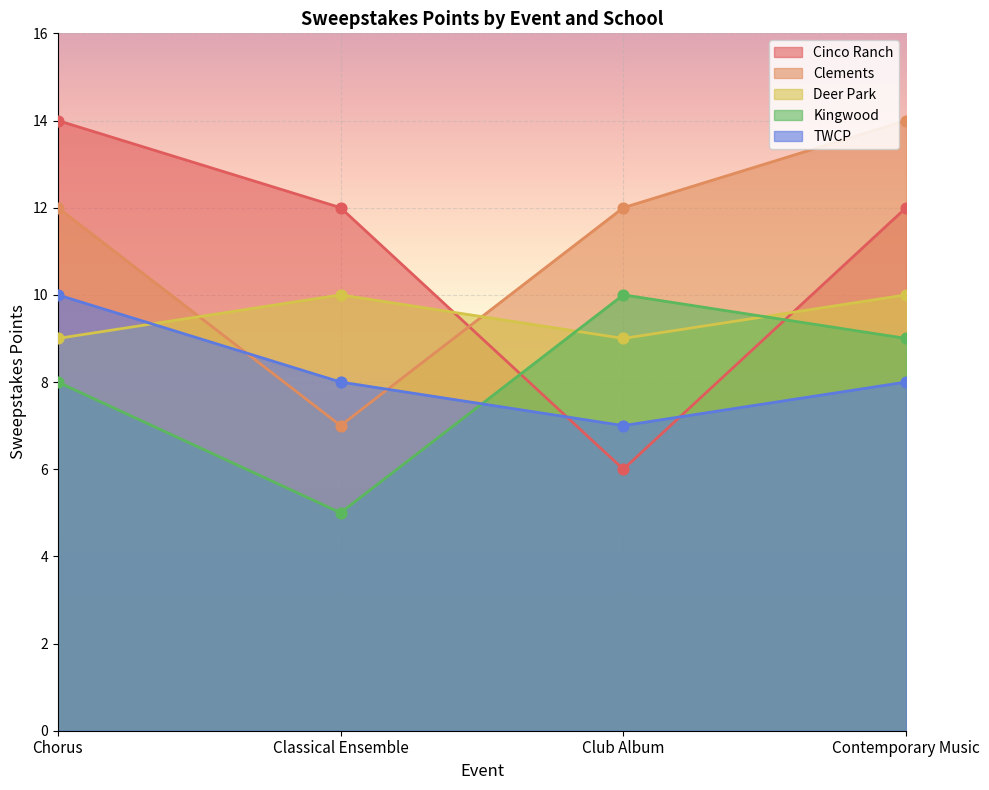

What is the total value across all series at Chorus?

53